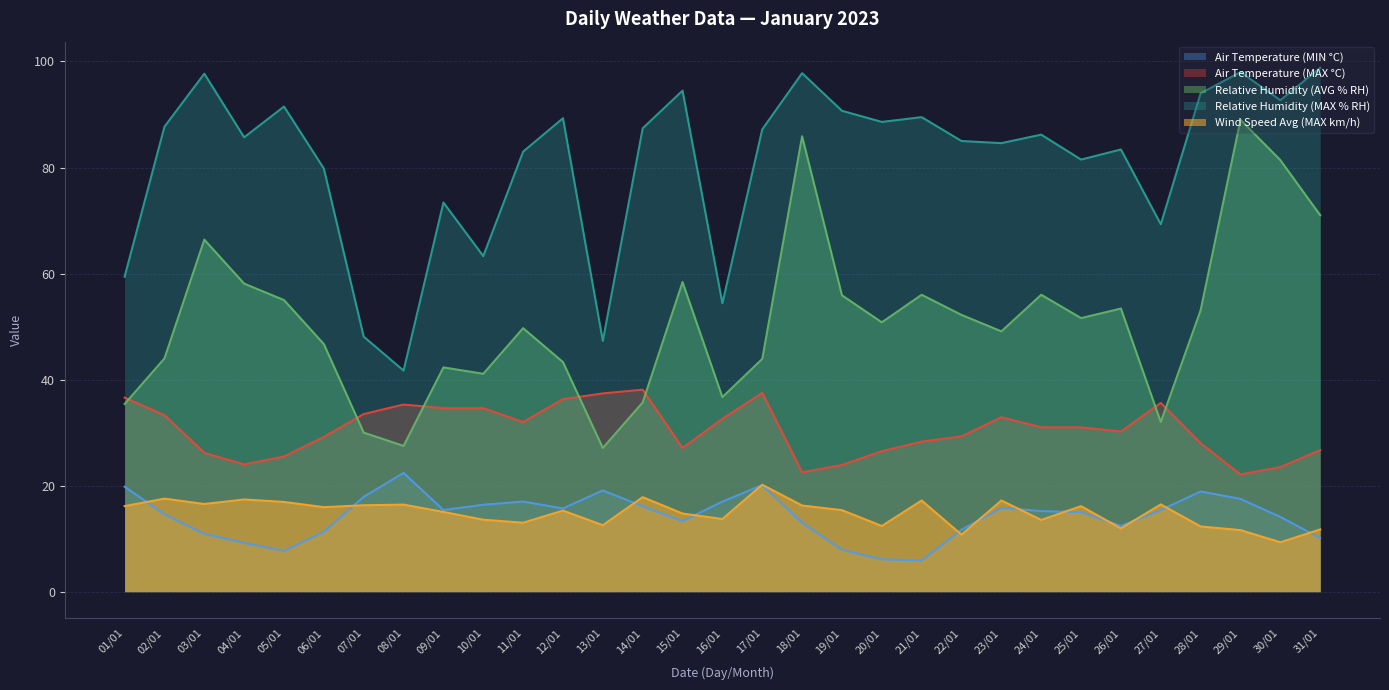

Reading left to right, list all the values displayed in this chart.

Air Temperature (MIN °C): 01/01=19.8	02/01=14.6	03/01=10.9	04/01=9.2	05/01=7.7	06/01=11.3	07/01=17.9	08/01=22.4	09/01=15.4	10/01=16.4	11/01=17.0	12/01=15.7	13/01=19.1	14/01=16.1	15/01=13.3	16/01=17.0	17/01=20.1	18/01=13.0	19/01=7.9	20/01=6.1	21/01=5.9	22/01=11.7	23/01=15.8	24/01=15.2	25/01=15.0	26/01=12.4	27/01=15.4	28/01=18.9	29/01=17.5	30/01=14.1	31/01=10.1
Air Temperature (MAX °C): 01/01=36.6	02/01=33.3	03/01=26.2	04/01=24.0	05/01=25.5	06/01=29.2	07/01=33.5	08/01=35.3	09/01=34.6	10/01=34.6	11/01=32.0	12/01=36.3	13/01=37.4	14/01=38.1	15/01=27.1	16/01=32.6	17/01=37.5	18/01=22.5	19/01=23.9	20/01=26.5	21/01=28.3	22/01=29.3	23/01=32.9	24/01=31.0	25/01=31.0	26/01=30.2	27/01=35.6	28/01=28.0	29/01=22.1	30/01=23.5	31/01=26.7
Relative Humidity (AVG % RH): 01/01=35.4	02/01=44.0	03/01=66.4	04/01=58.1	05/01=55.0	06/01=46.7	07/01=30.0	08/01=27.5	09/01=42.3	10/01=41.1	11/01=49.7	12/01=43.3	13/01=27.1	14/01=35.7	15/01=58.4	16/01=36.7	17/01=43.9	18/01=85.9	19/01=55.9	20/01=50.8	21/01=56.0	22/01=52.2	23/01=49.1	24/01=56.0	25/01=51.6	26/01=53.4	27/01=32.0	28/01=53.1	29/01=89.0	30/01=81.4	31/01=71.0
Relative Humidity (MAX % RH): 01/01=59.4	02/01=87.7	03/01=97.7	04/01=85.7	05/01=91.5	06/01=79.8	07/01=48.1	08/01=41.7	09/01=73.4	10/01=63.3	11/01=83.0	12/01=89.3	13/01=47.3	14/01=87.4	15/01=94.5	16/01=54.4	17/01=87.2	18/01=97.8	19/01=90.7	20/01=88.6	21/01=89.5	22/01=85.0	23/01=84.6	24/01=86.2	25/01=81.5	26/01=83.4	27/01=69.3	28/01=94.0	29/01=98.0	30/01=92.7	31/01=98.8
Wind Speed Avg (MAX km/h): 01/01=16.1	02/01=17.6	03/01=16.5	04/01=17.4	05/01=16.9	06/01=15.9	07/01=16.3	08/01=16.4	09/01=15.0	10/01=13.6	11/01=13.0	12/01=15.3	13/01=12.5	14/01=17.8	15/01=14.7	16/01=13.7	17/01=20.2	18/01=16.2	19/01=15.4	20/01=12.4	21/01=17.2	22/01=10.8	23/01=17.2	24/01=13.5	25/01=16.1	26/01=11.9	27/01=16.5	28/01=12.3	29/01=11.6	30/01=9.3	31/01=11.7